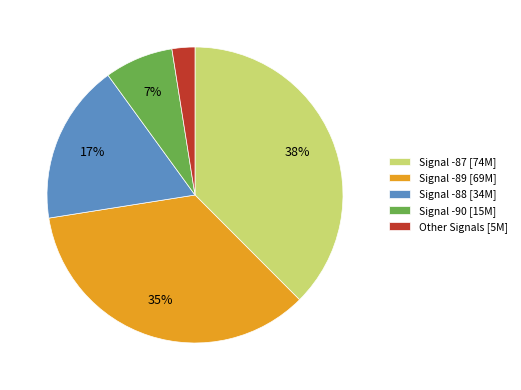

Does any single category account for the majority?

No